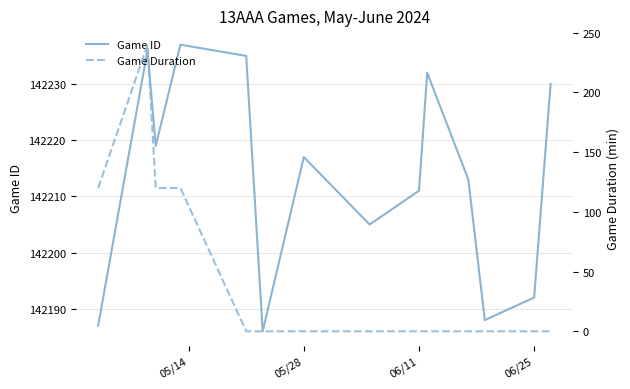

At how many categories does at least one series exceed 31341?

14